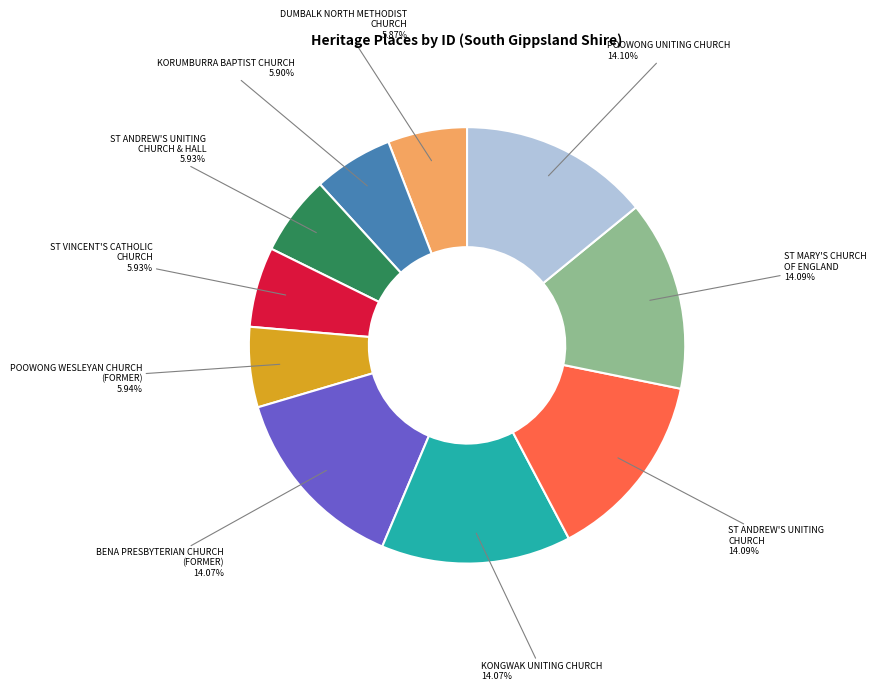

Is there any slice that represents more than half of the pie?

No